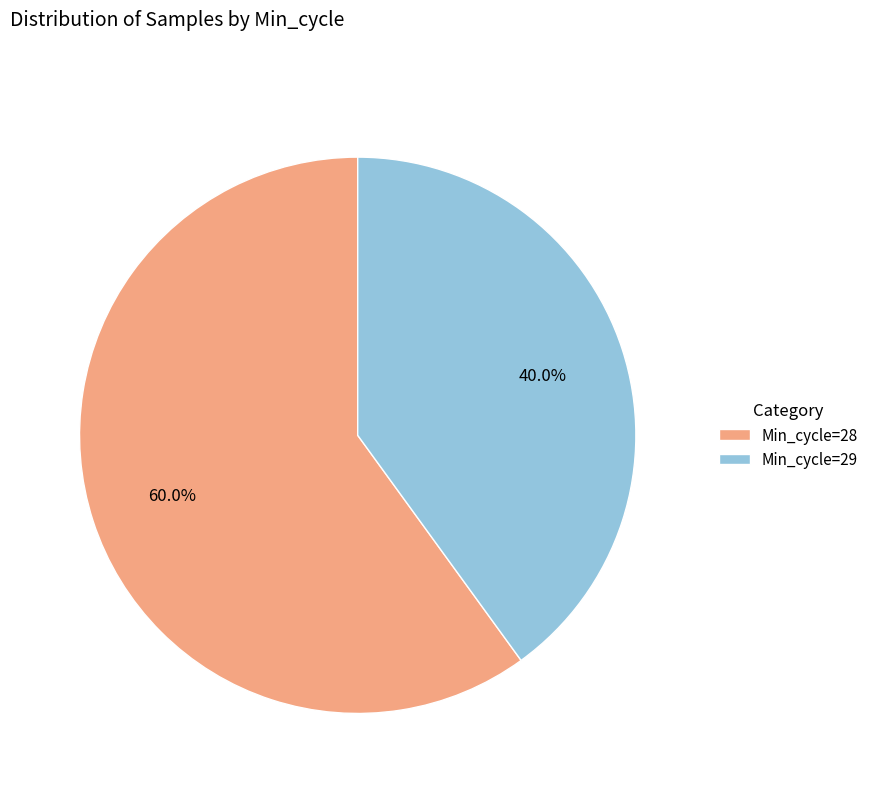

Which slice is the largest?

Min_cycle=28